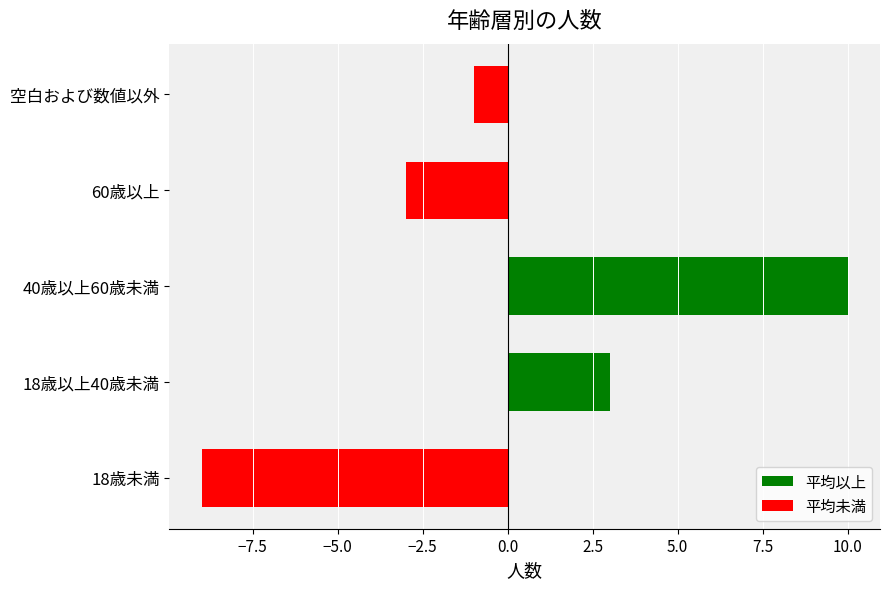

Reading top to bottom, extract all data points from this chart.

空白および数値以外=-1	60歳以上=-3	40歳以上60歳未満=10	18歳以上40歳未満=3	18歳未満=-9